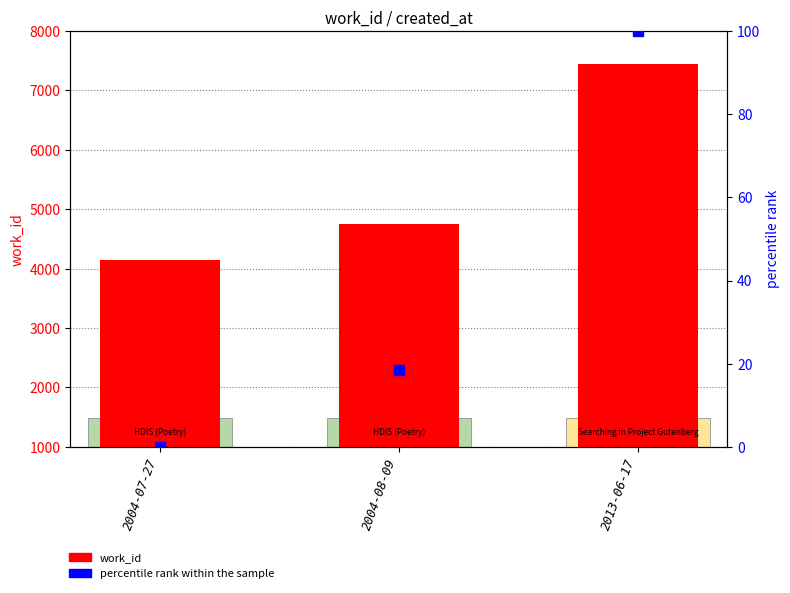

What are all the series names shown in the legend?

work_id, percentile rank within the sample